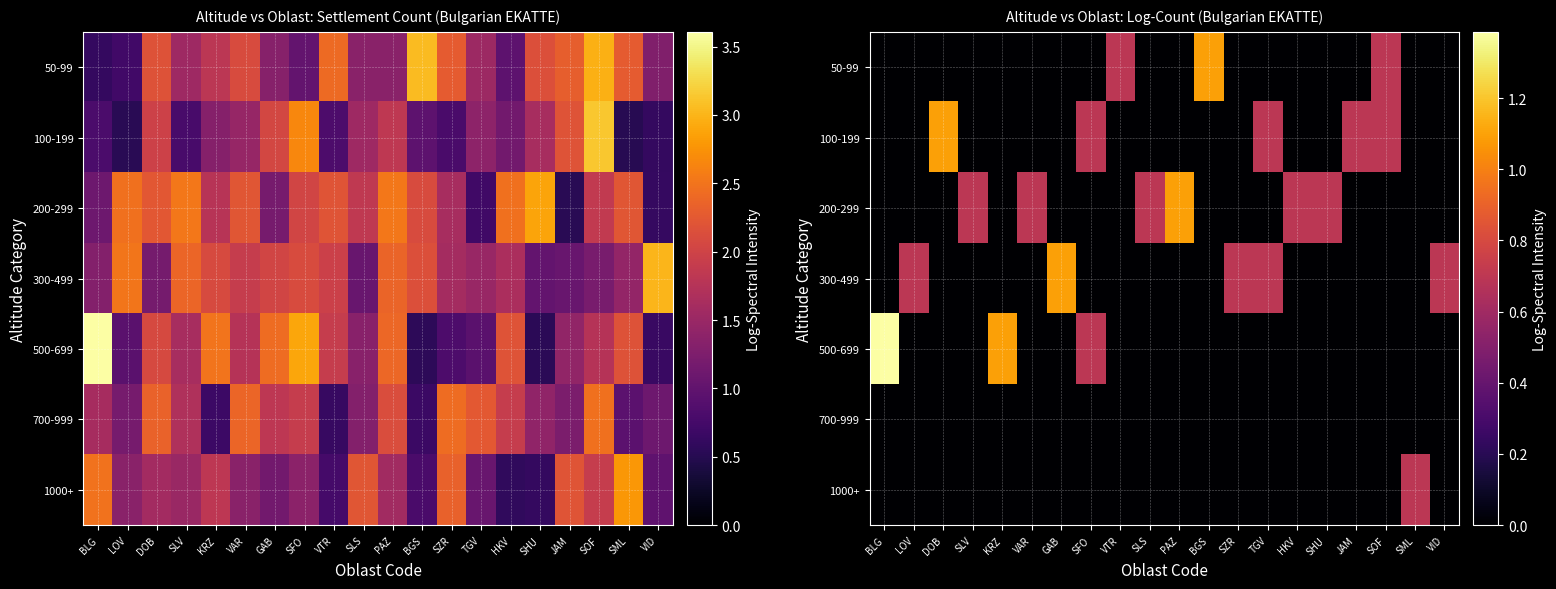

Count the number of data series in this chart.

7